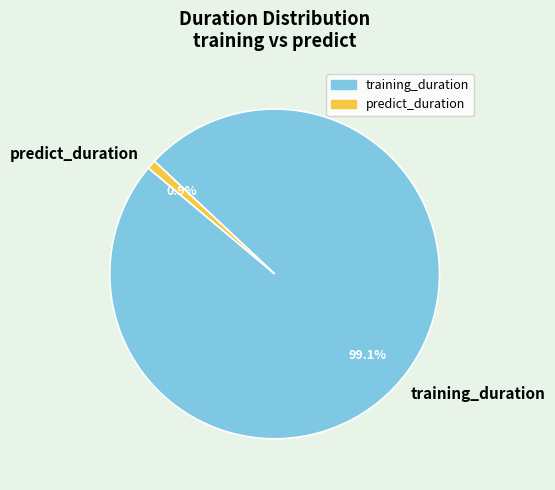

What is the majority slice?

training_duration